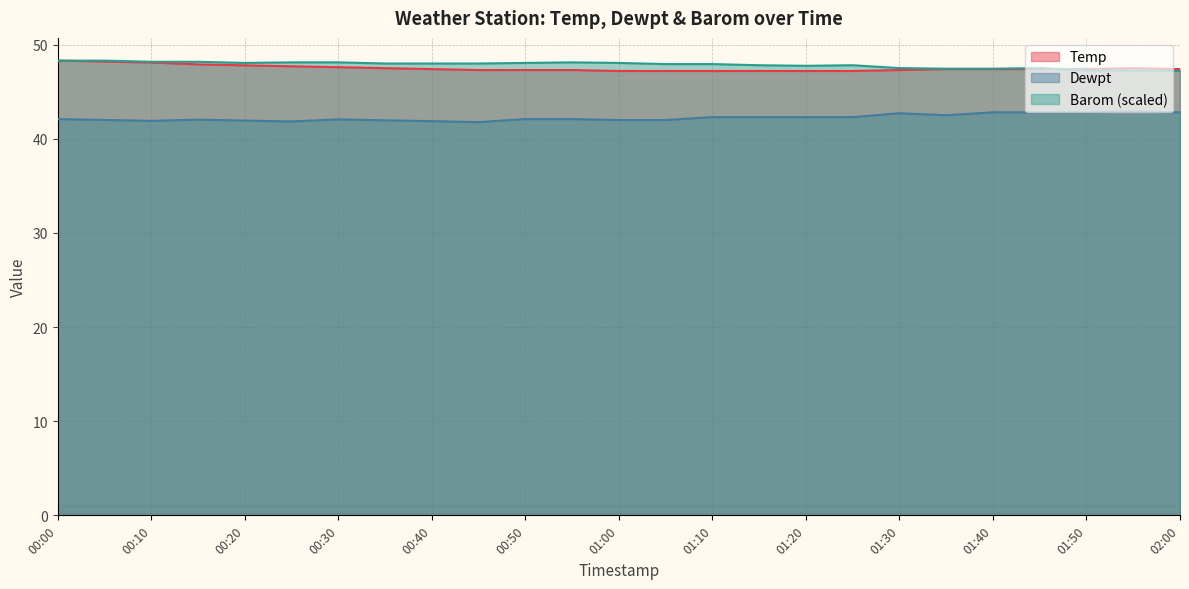

What position from the left is 01:30?

19